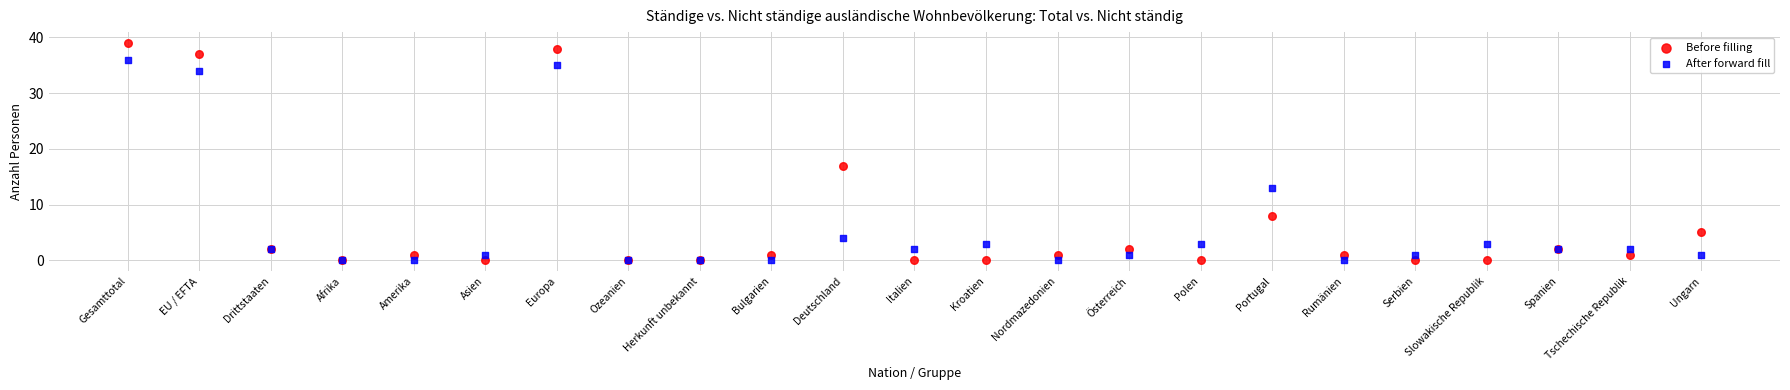

Across all series, what Y value is closest to 19?

17